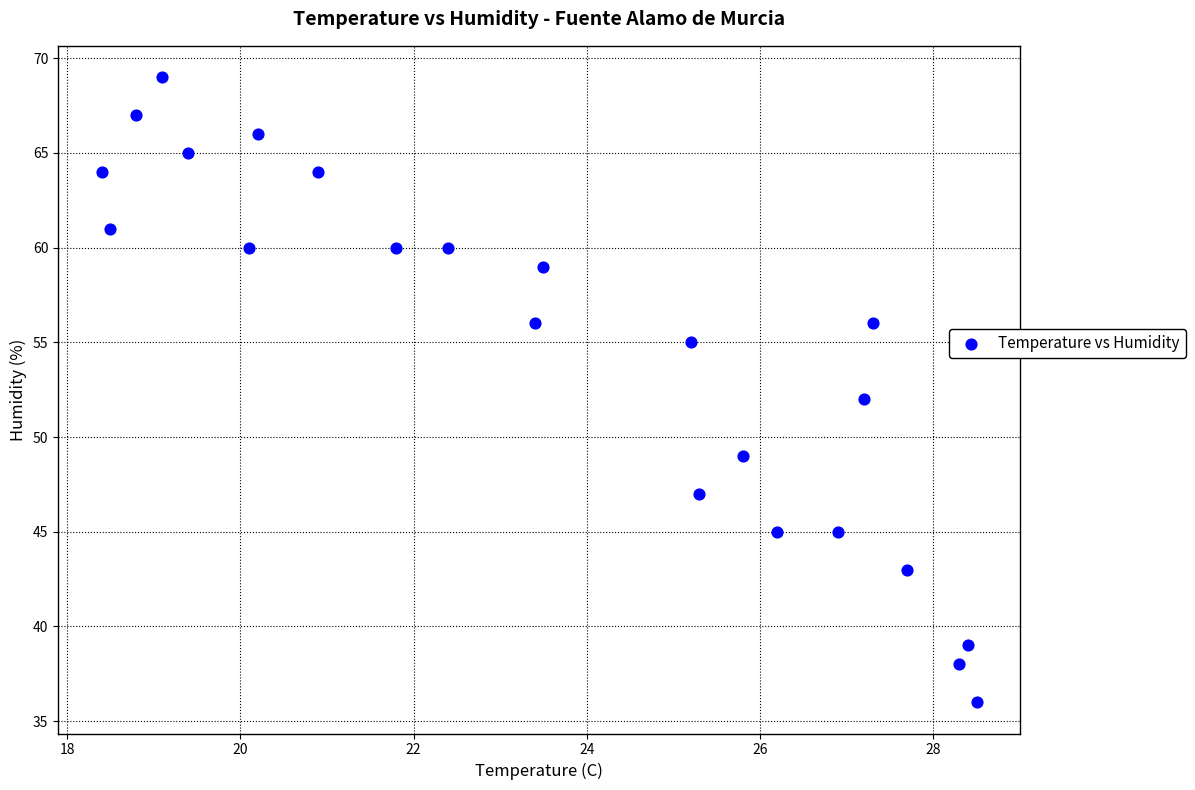

What is the range of Y values (max minus min)?

33